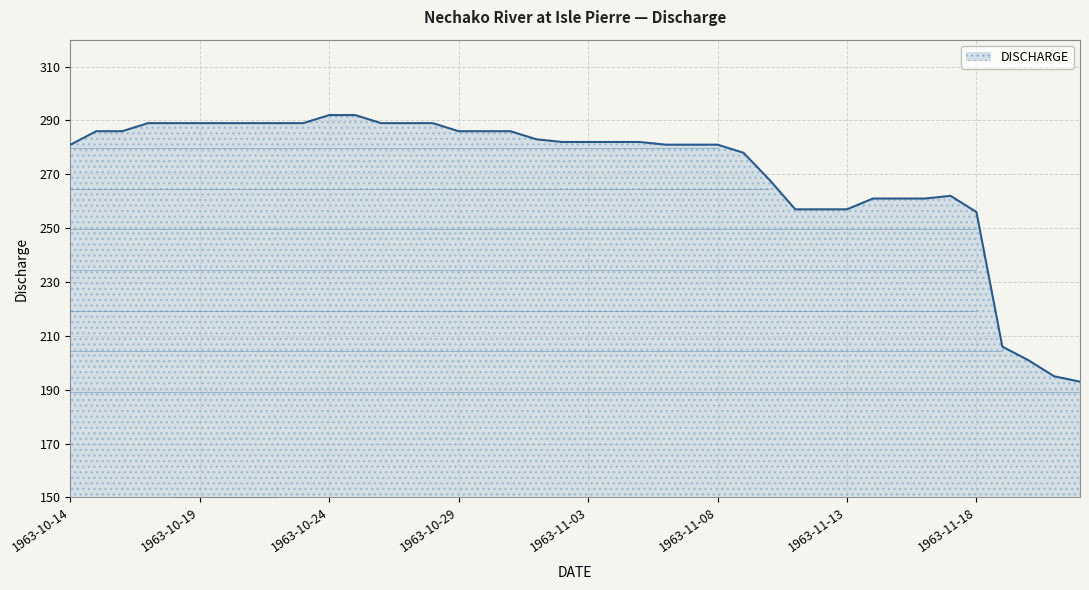

What is the difference between the maximum and minimum values?

99